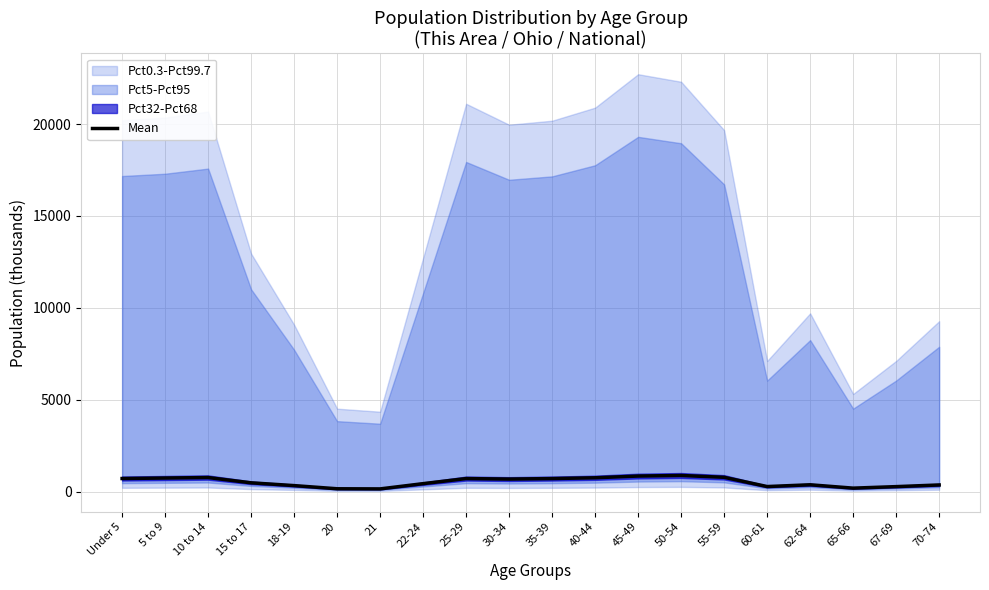

What is the greatest value displayed?

887.1